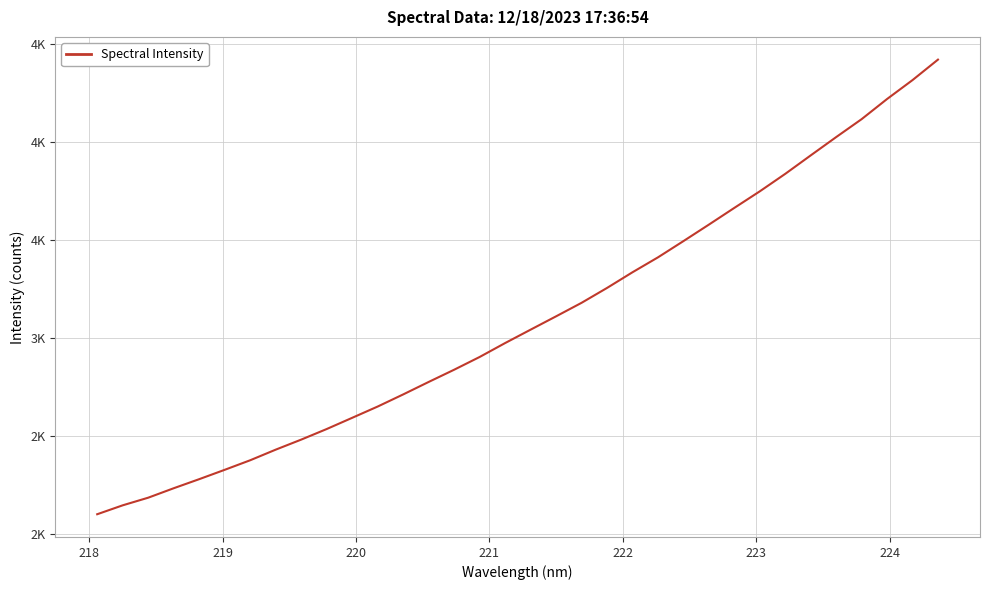

Does the chart display data point markers on the line(s)?

No